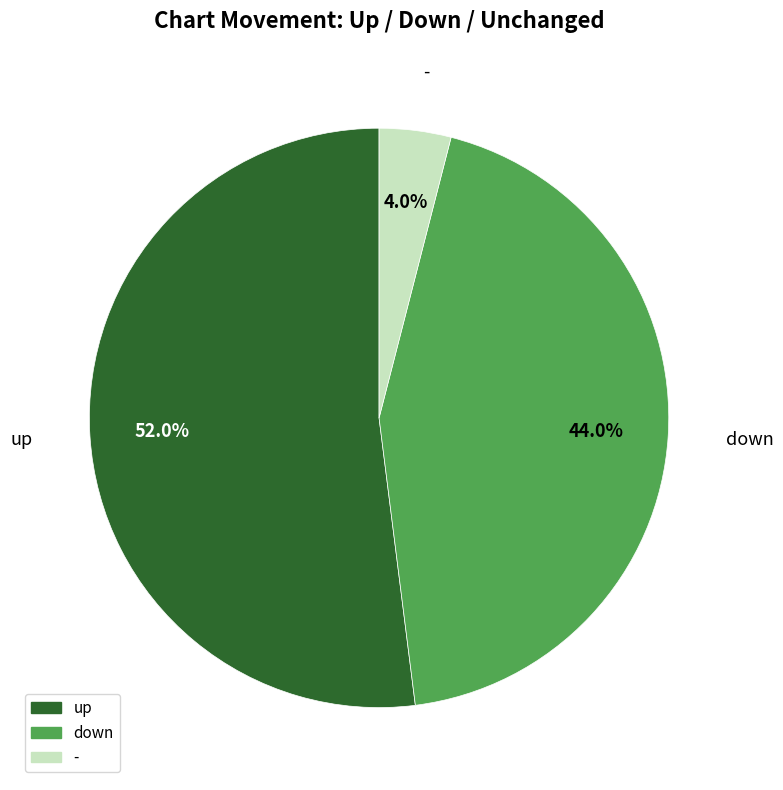

What is the majority slice?

up